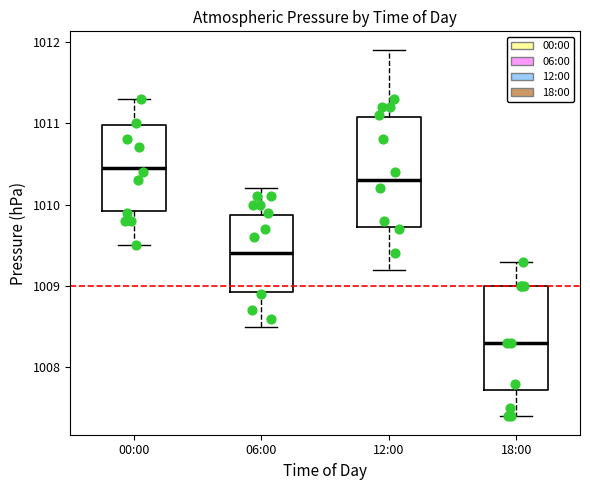

Where does the lower whisker of the box for 06:00 end on the y-axis? The values are not printed on the chart, so give them approximately, as read against the axis.

1008.5